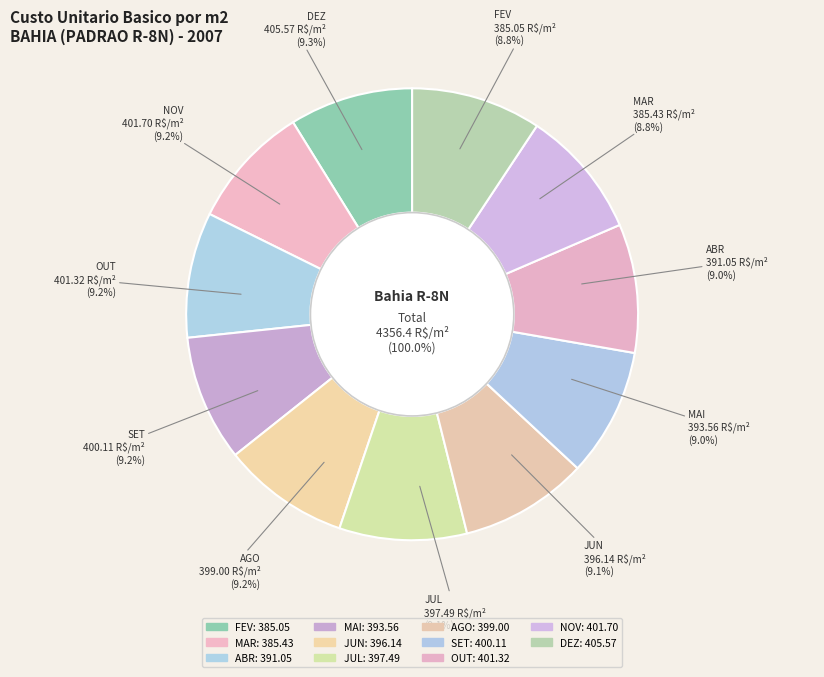

Is it true that ABR is 9% of the pie?

True